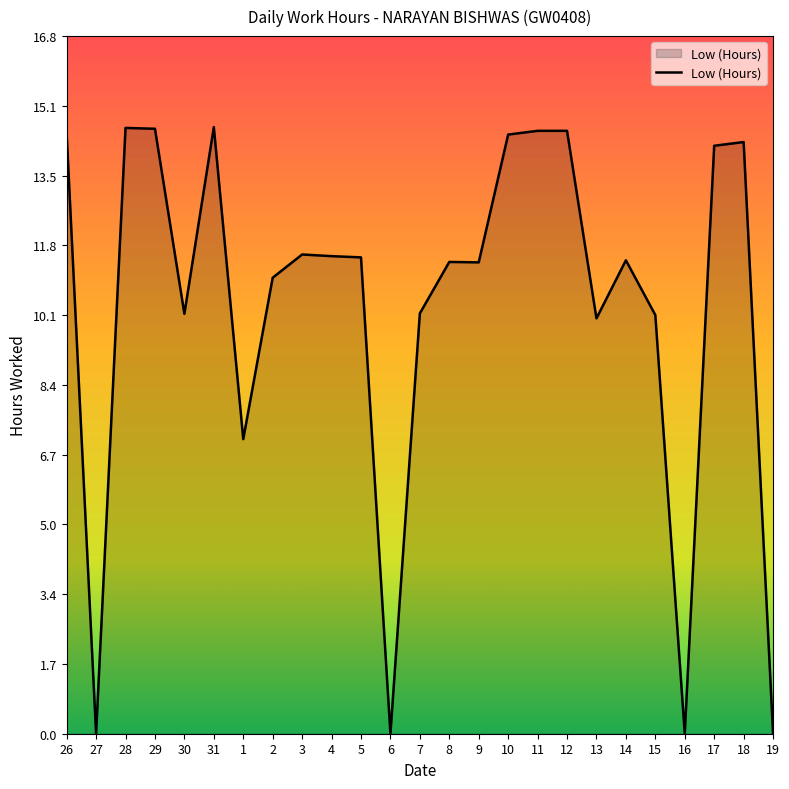

What is the difference between the values at 15 and 14?

1.3